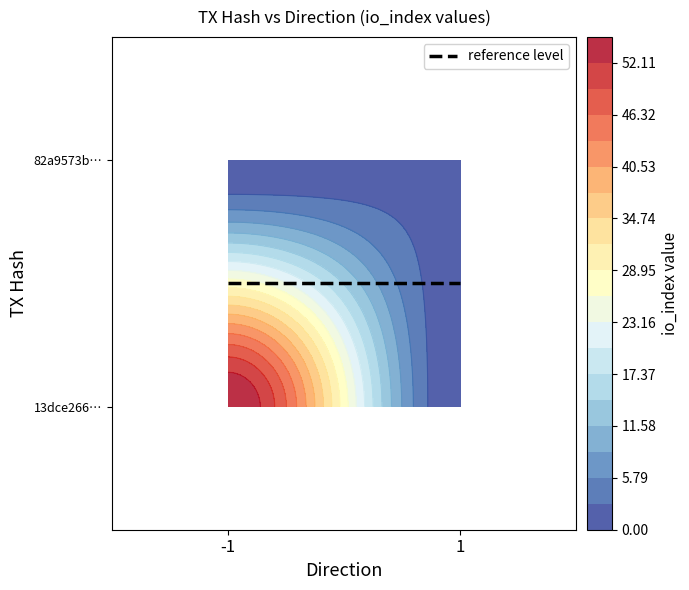

Is it true that 82a9573b9dc2c59046659a86998d91f4b40bcc4 equals 1 at io_index?

False